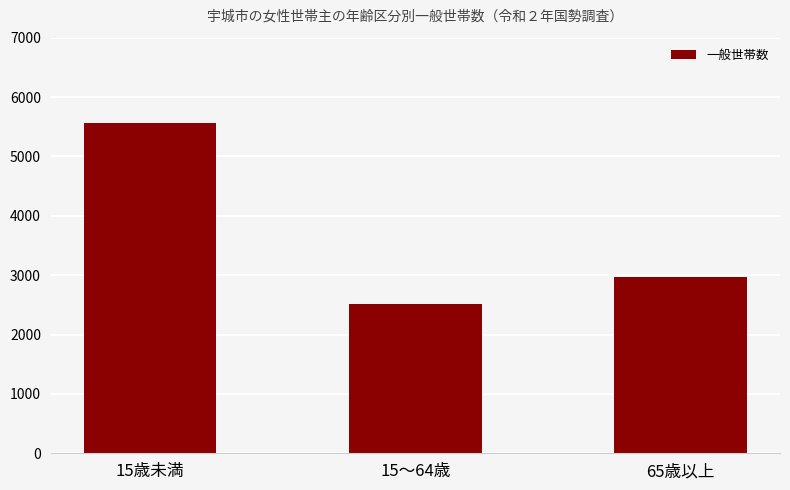

What is the change in value from 15～64歳 to 65歳以上?

+455